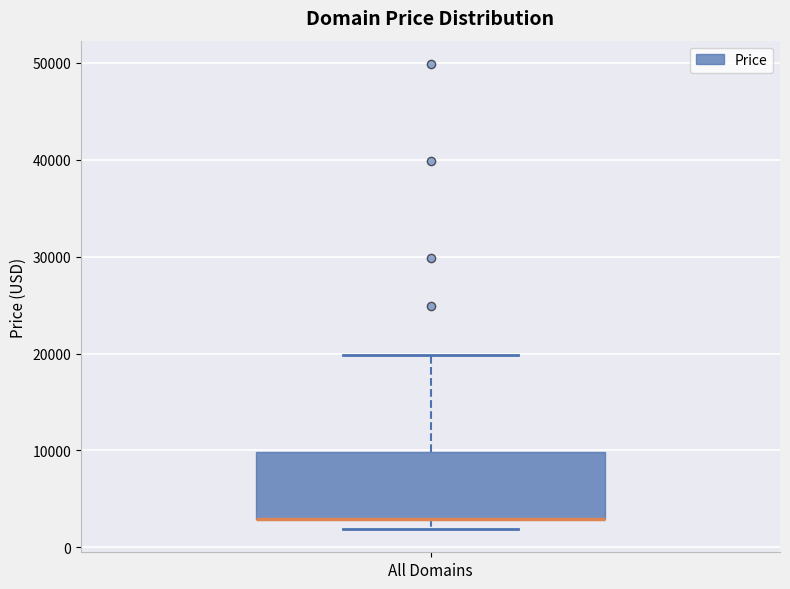

Where does the upper whisker of the box for All Domains end on the y-axis? The values are not printed on the chart, so give them approximately, as read against the axis.

20000